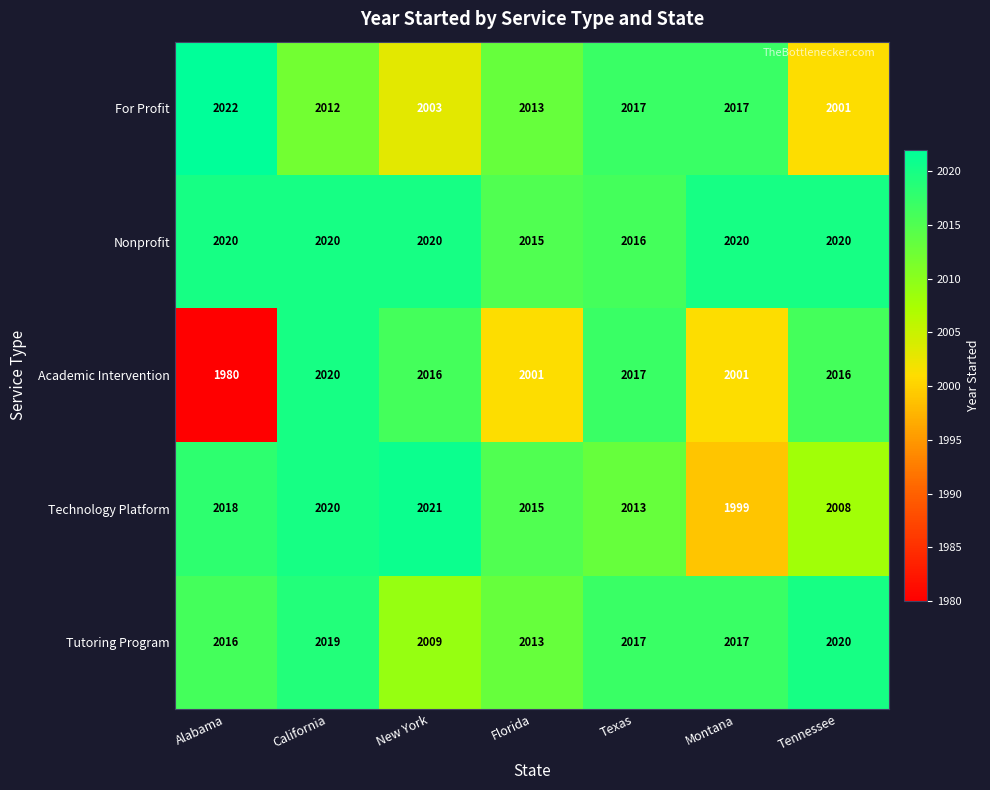

Which series has the largest total across all categories?

Nonprofit